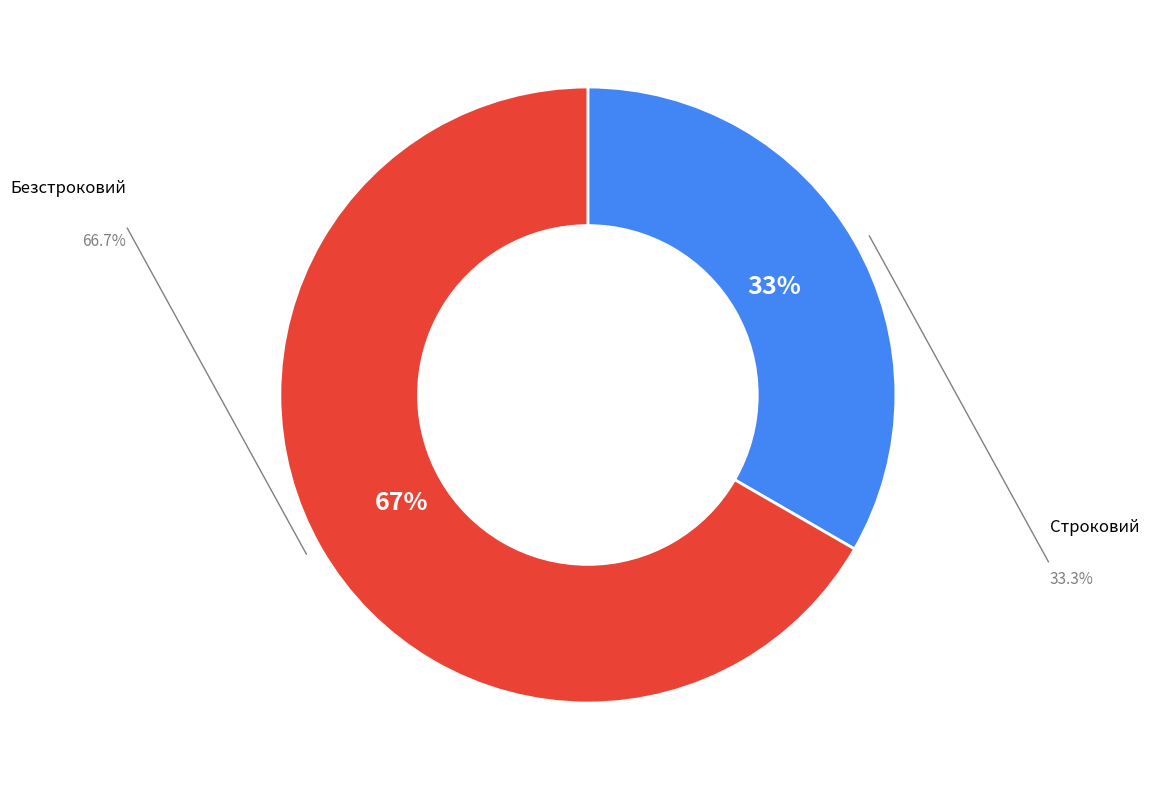

Is the sum of Безстроковий and Строковий greater than half?

Yes